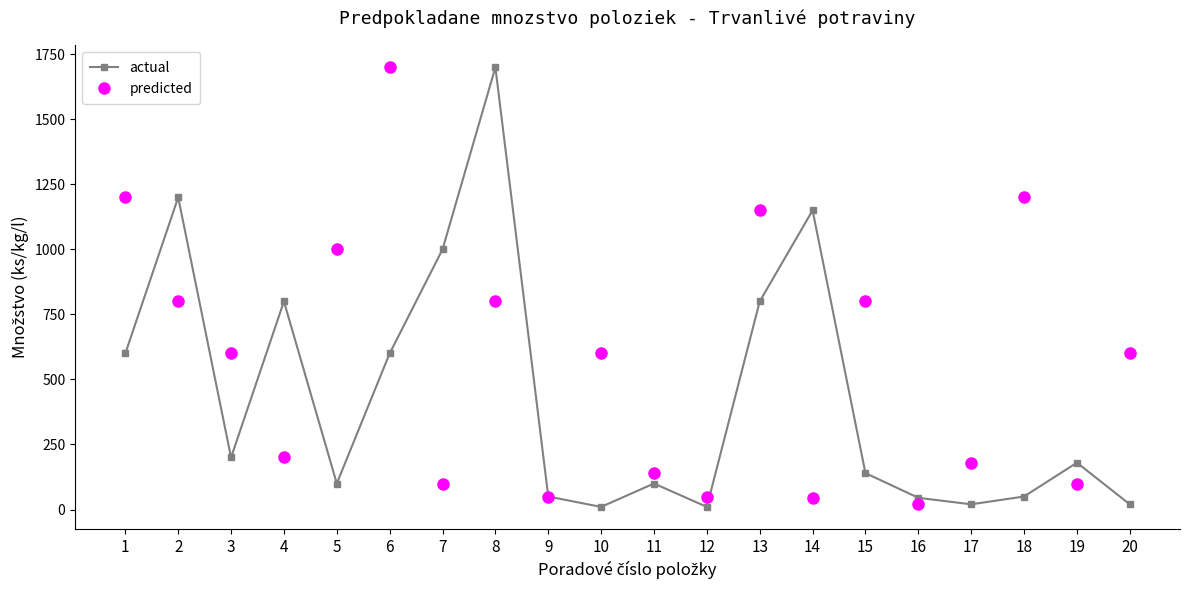

What is the value of the actual point at the 1st from the left?

600